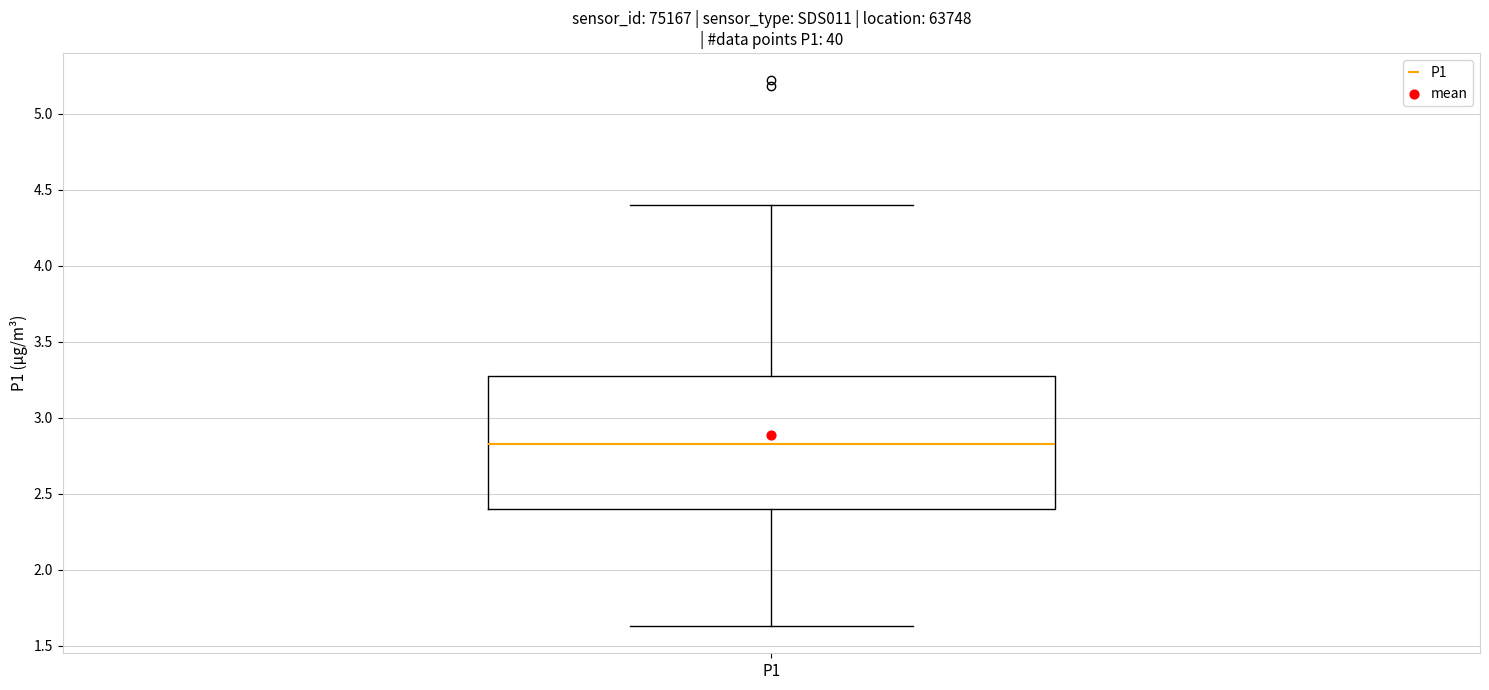

Where is the lower edge of the box for P1 on the y-axis? The values are not printed on the chart, so give them approximately, as read against the axis.

2.40